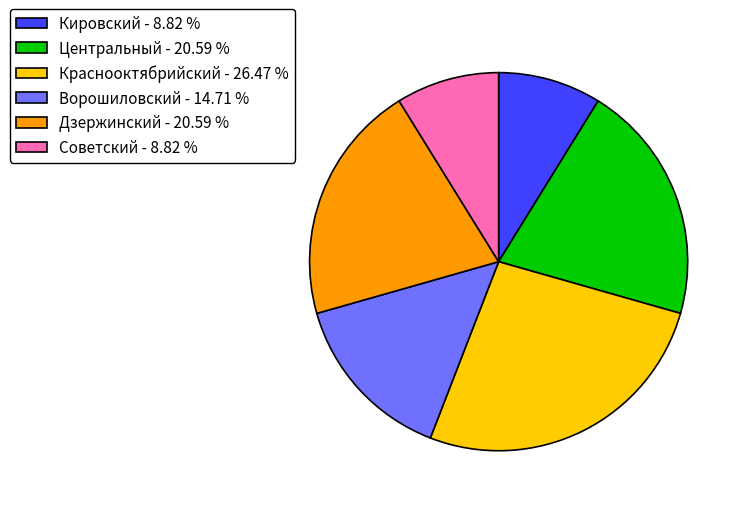

What is the ratio of the value at Кировский - 8.82 % to the value at Краснооктябрийский - 26.47 %?

0.3